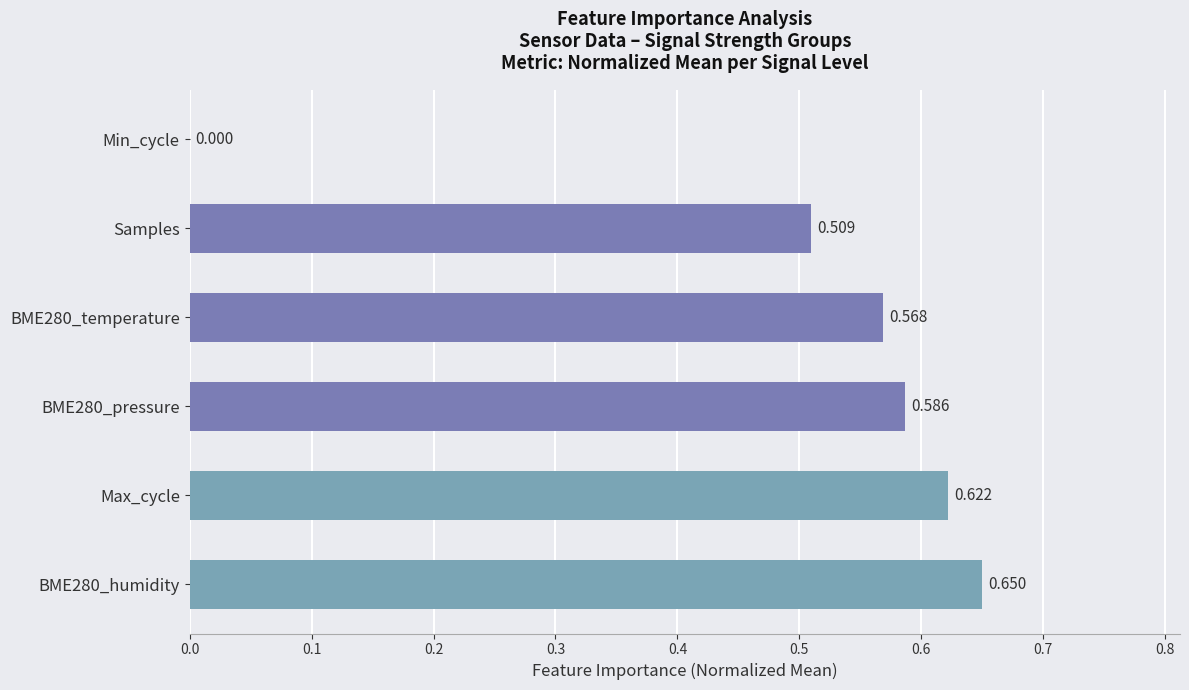

Are the bars grouped side by side (vs. stacked)?

No